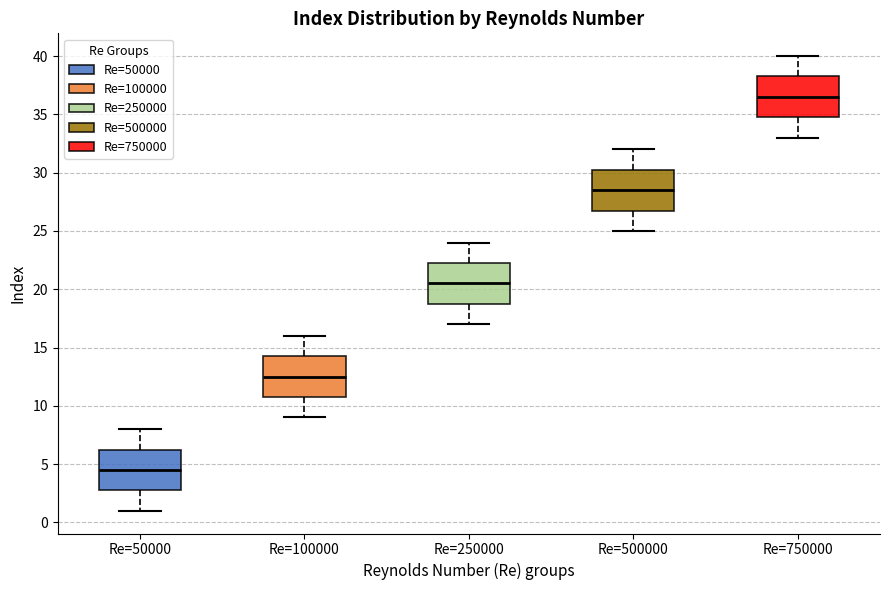

Reading left to right, read every box against the y-axis: the position of its median line, the range the box covers, and the ends of its whiskers. The values are not printed on the chart, so give them approximately, as read against the axis.

Re=50000: median 4.5, box 3.0 to 6.5, whiskers 1.0 to 8.0
Re=100000: median 12.5, box 11.0 to 14.5, whiskers 9.0 to 16.0
Re=250000: median 20.5, box 19.0 to 22.5, whiskers 17.0 to 24.0
Re=500000: median 28.5, box 27.0 to 30.5, whiskers 25.0 to 32.0
Re=750000: median 36.5, box 35.0 to 38.5, whiskers 33.0 to 40.0